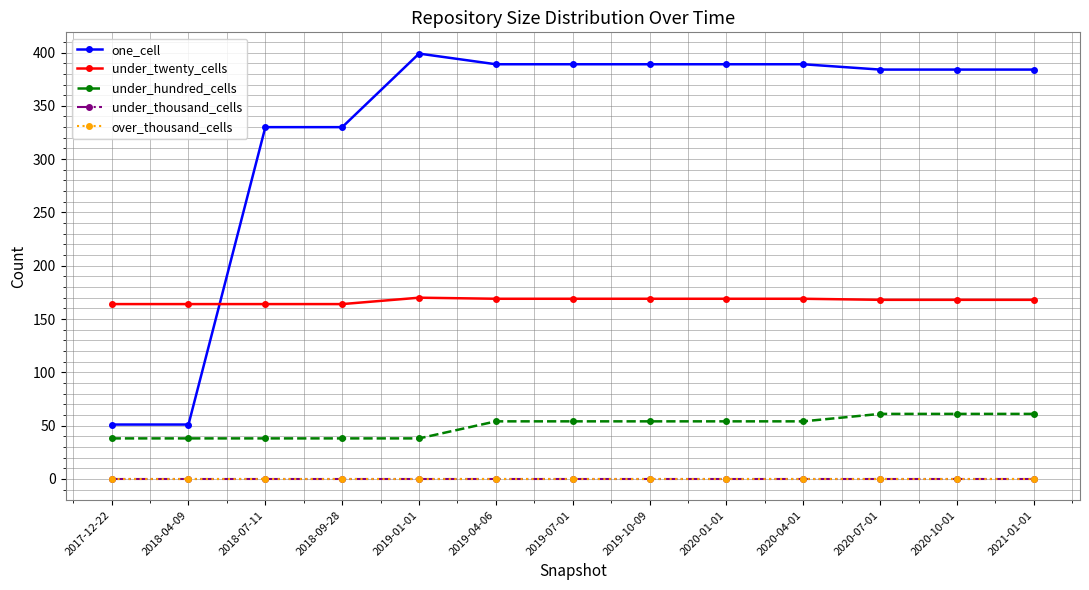

Reading left to right, transcribe all the data shown in this chart.

one_cell: 51	51	330	330	399	389	389	389	389	389	384	384	384
under_twenty_cells: 164	164	164	164	170	169	169	169	169	169	168	168	168
under_hundred_cells: 38	38	38	38	38	54	54	54	54	54	61	61	61
under_thousand_cells: 0	0	0	0	0	0	0	0	0	0	0	0	0
over_thousand_cells: 0	0	0	0	0	0	0	0	0	0	0	0	0